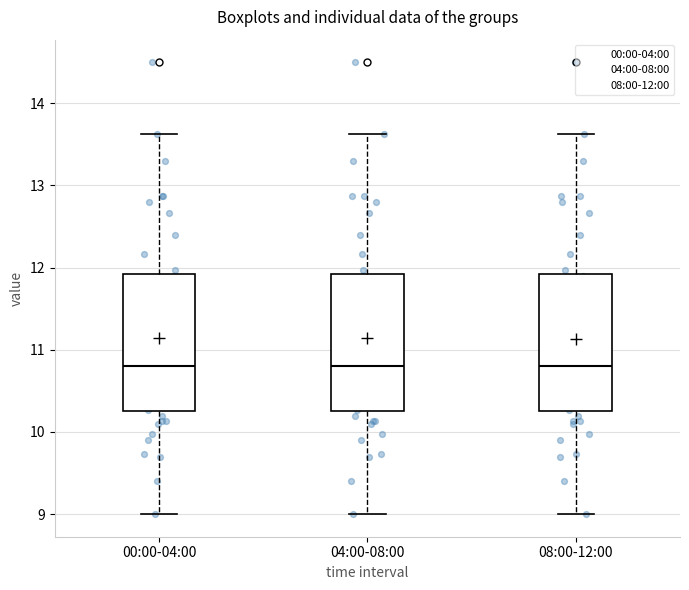

Reading left to right, transcribe this box plot: for each box, give where its median line is, the range the box spans, and where its two whiskers end, as read against the y-axis. The values are not printed on the chart, so give them approximately, as read against the axis.

00:00-04:00: median 10.8, box 10.3 to 11.9, whiskers 9.0 to 13.6
04:00-08:00: median 10.8, box 10.3 to 11.9, whiskers 9.0 to 13.6
08:00-12:00: median 10.8, box 10.3 to 11.9, whiskers 9.0 to 13.6